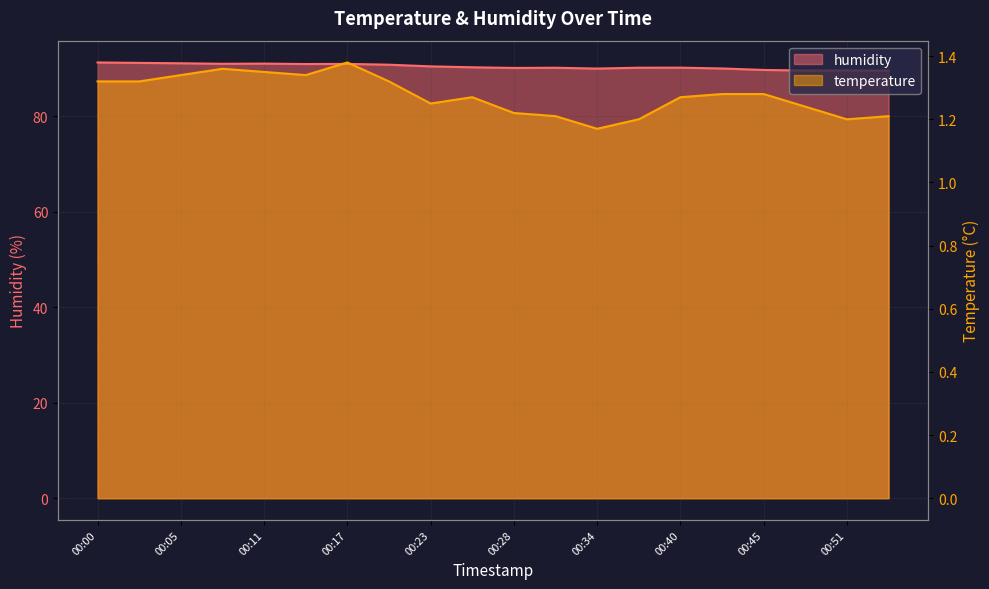

True or false: humidity and temperature intersect in this chart.

False